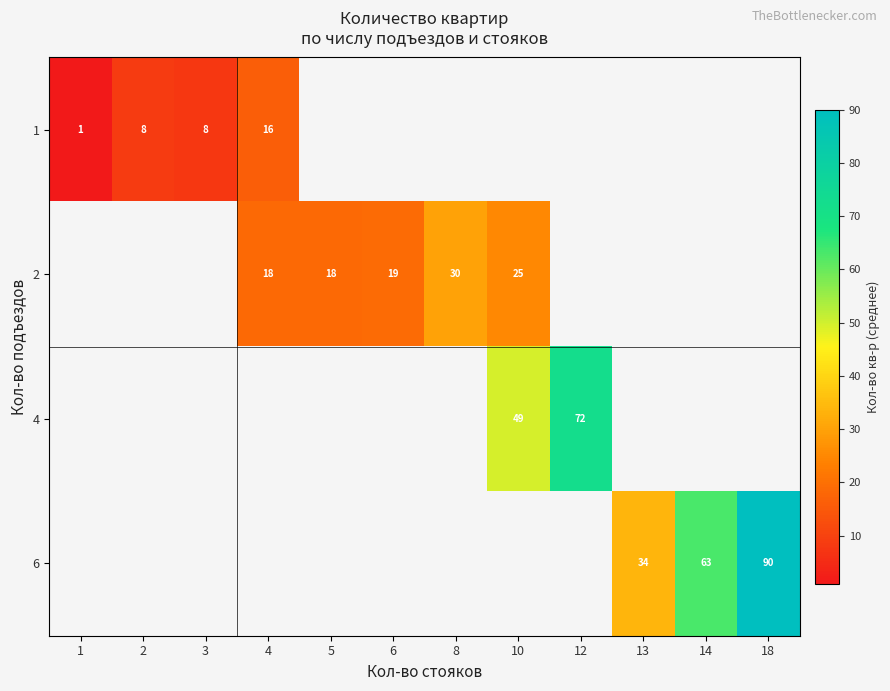

Is it true that 2 equals 6 at 6?

False